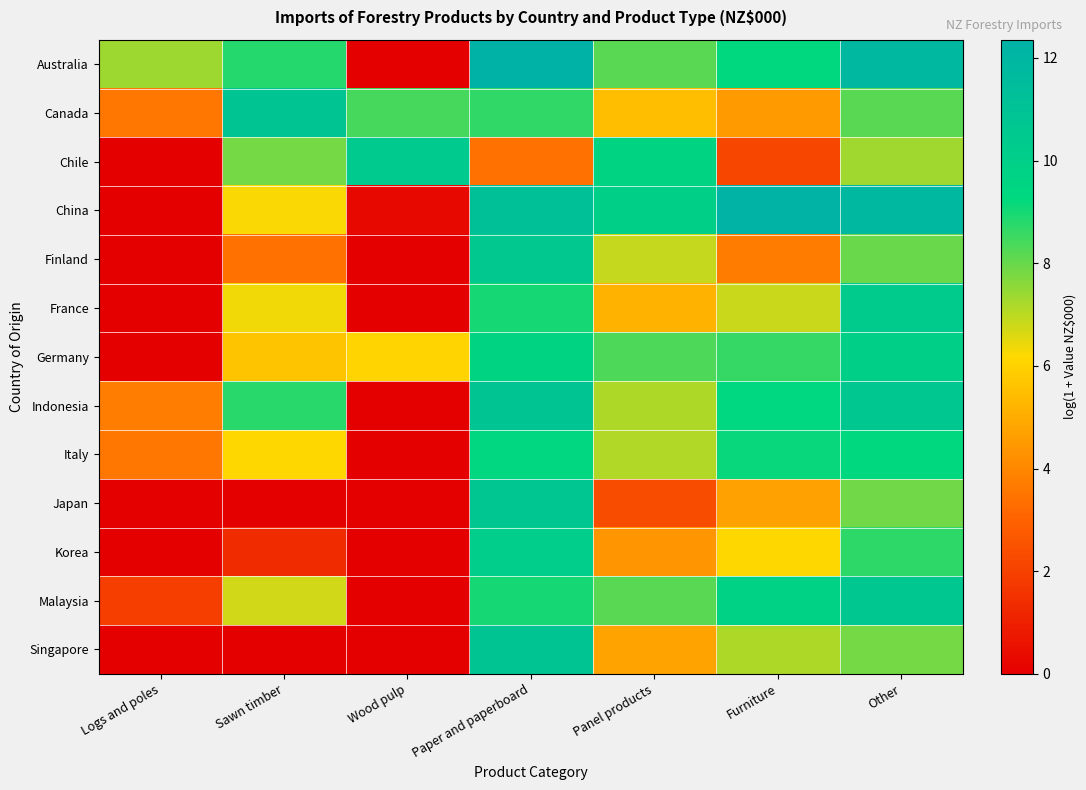

Which series changed the most between Panel products and Other?

Japan